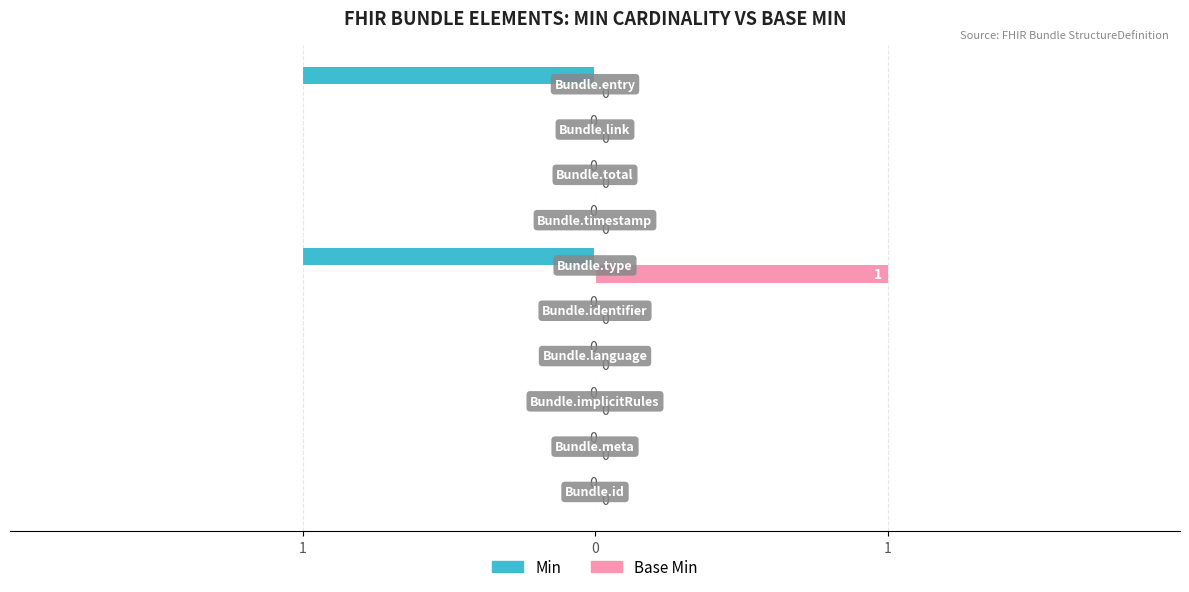

List the series in order of their overall mean, lowest first.

Min, Base Min